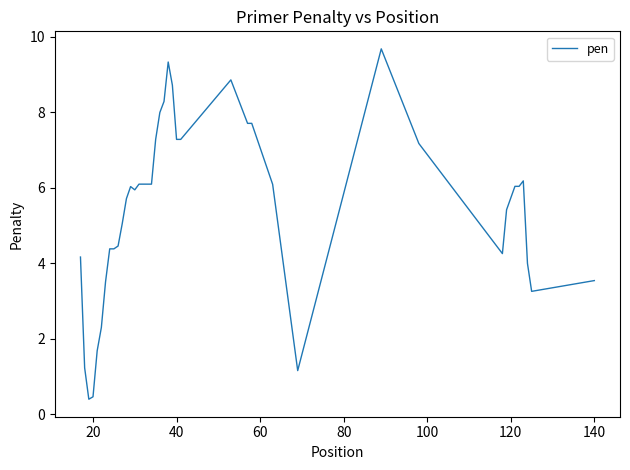

Reading left to right, what are all the values shown in this chart?

4.2	1.2	0.4	0.5	1.7	2.3	3.5	4.4	4.4	4.5	5.0	5.7	6.0	5.9	6.1	6.1	6.1	6.1	7.3	8.0	8.3	9.3	8.7	7.3	7.3	8.9	7.7	7.7	6.1	1.2	9.7	7.2	4.3	5.4	6.0	6.0	6.2	4.0	3.3	3.5